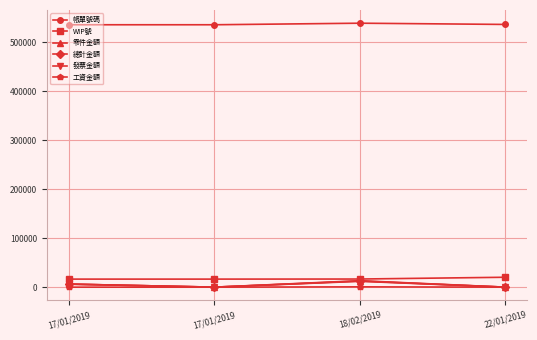

What is the value of the 總計金額 point at the 1st from the left?

6212